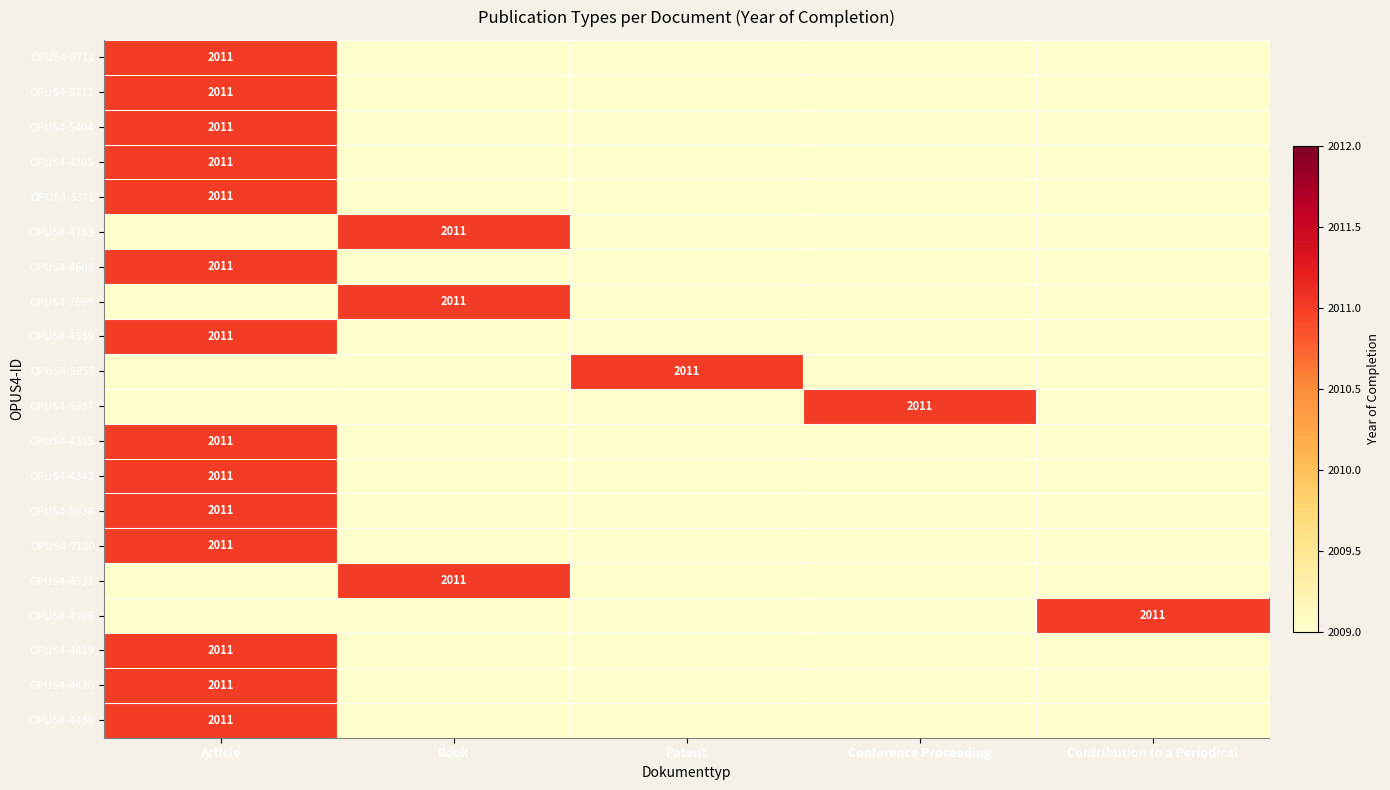

How many series are shown in this chart?

20